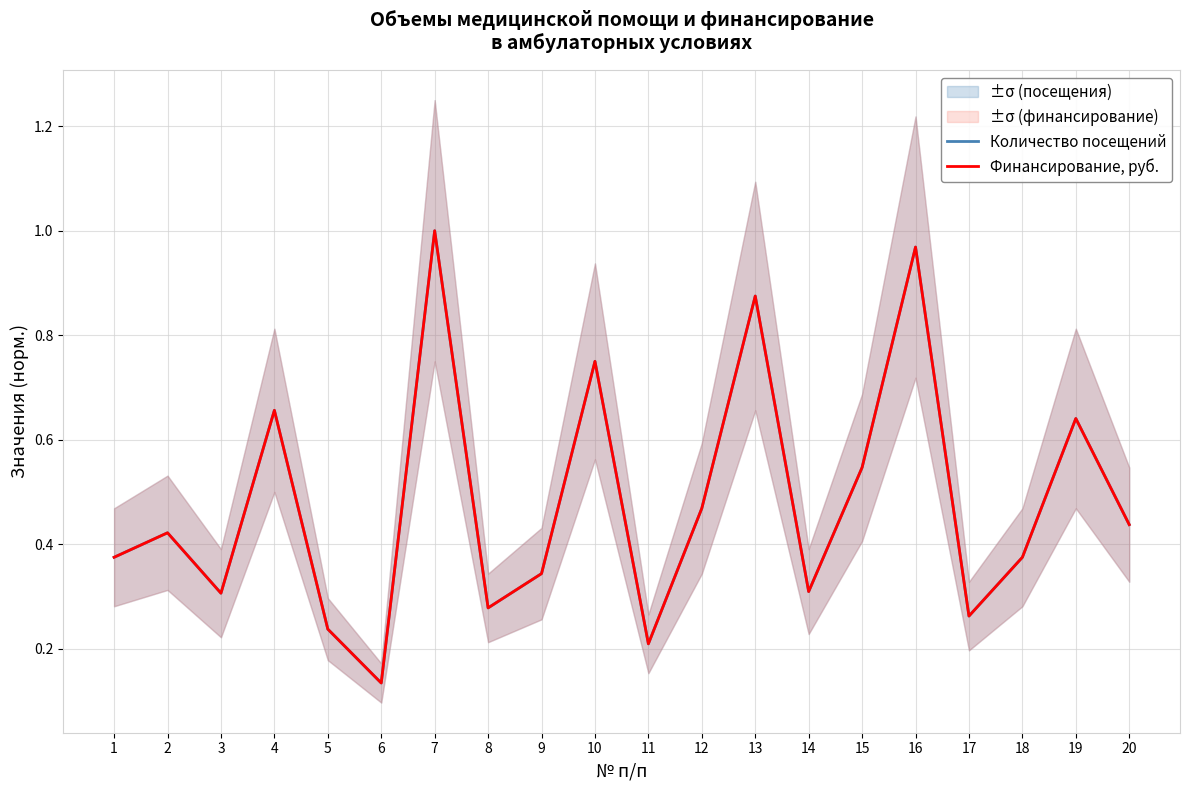

What is the value of the Количество посещений point at the 3rd from the left?

0.3